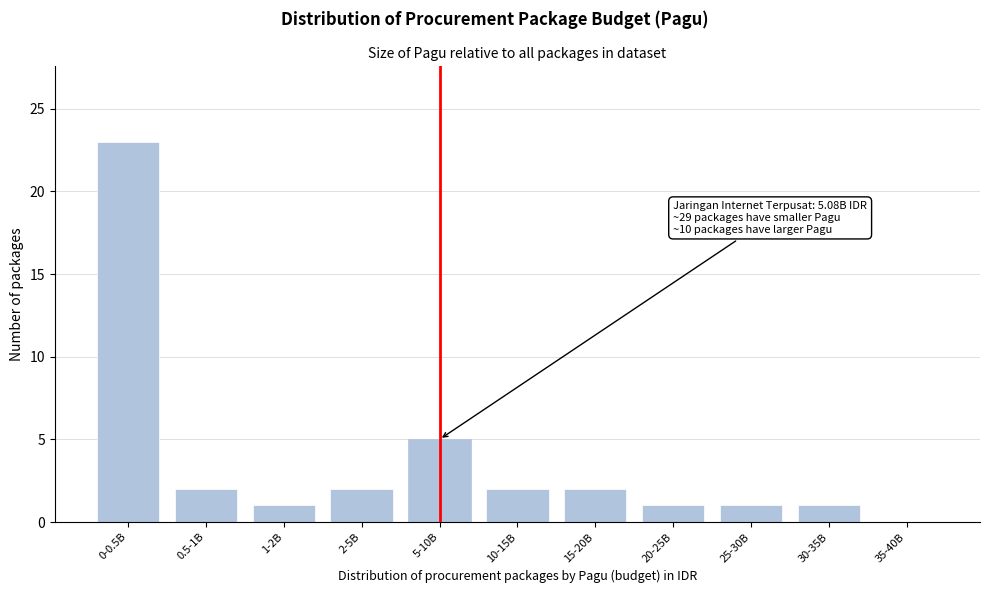

Reading left to right, what are all the values shown in this chart?

0-0.5B=23	0.5-1B=2	1-2B=1	2-5B=2	5-10B=5	10-15B=2	15-20B=2	20-25B=1	25-30B=1	30-35B=1	35-40B=0